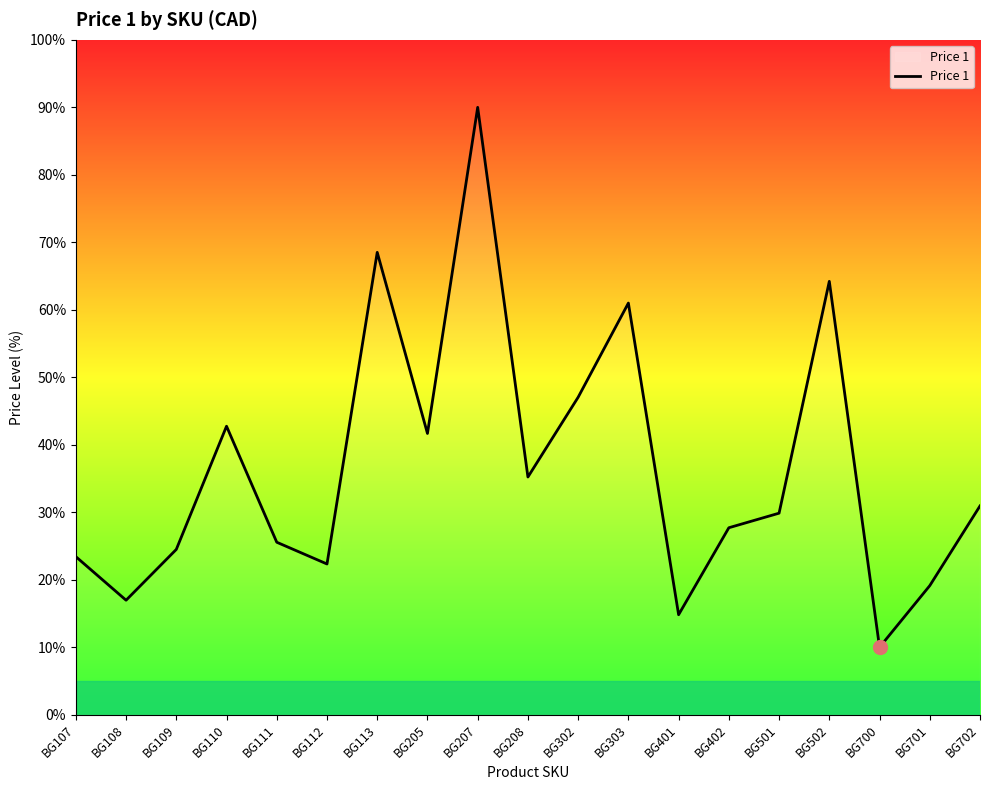

Rank the categories by value from highest to lowest.

BG207, BG113, BG502, BG303, BG302, BG110, BG205, BG208, BG702, BG501, BG402, BG111, BG109, BG107, BG112, BG701, BG108, BG401, BG700